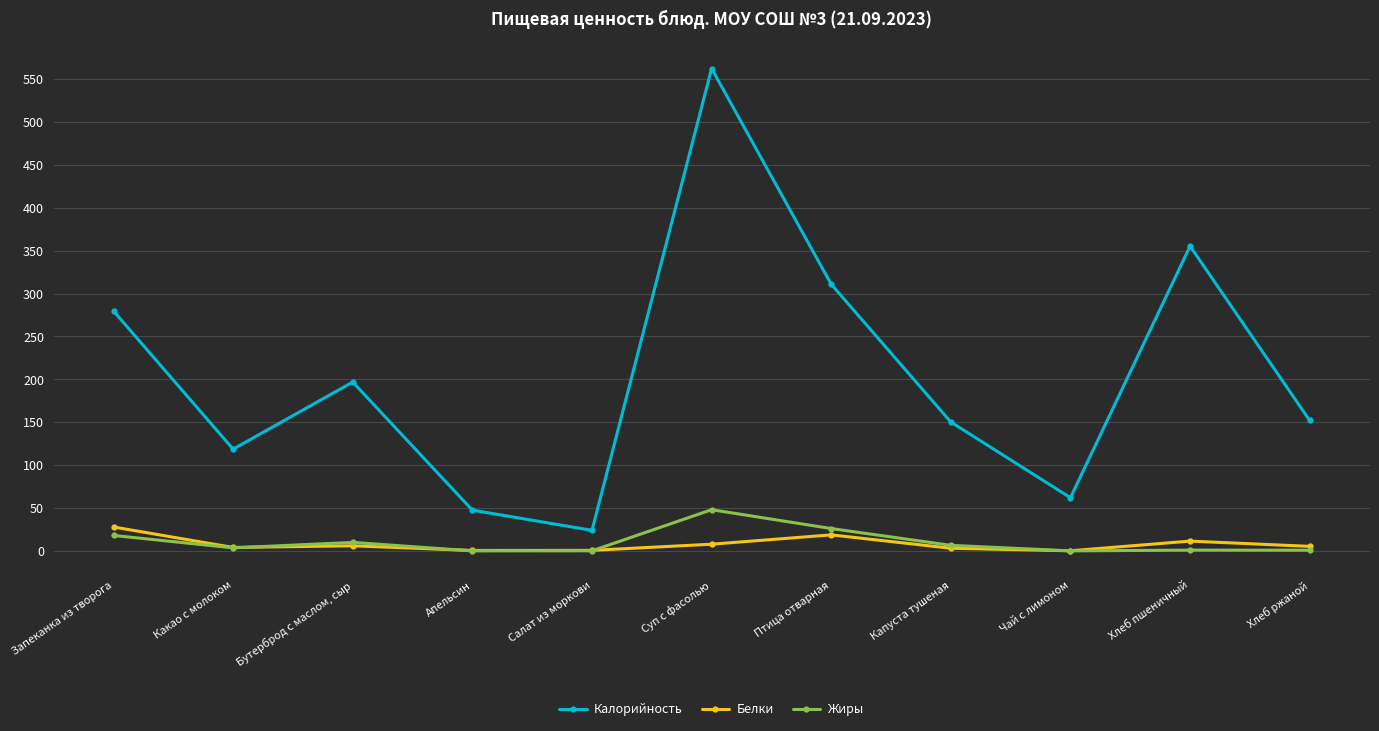

Rank the series at Суп с фасолью from lowest to highest value.

Белки, Жиры, Калорийность